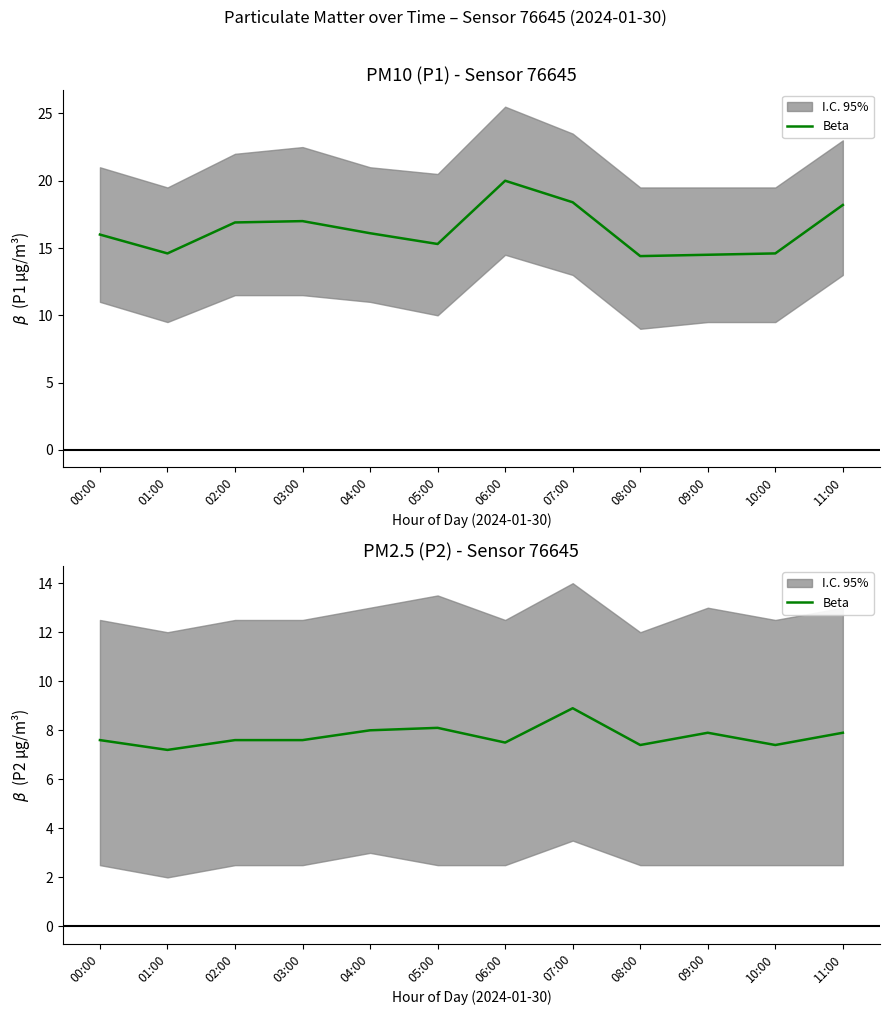

What is the difference between the second highest and second lowest values?

0.7